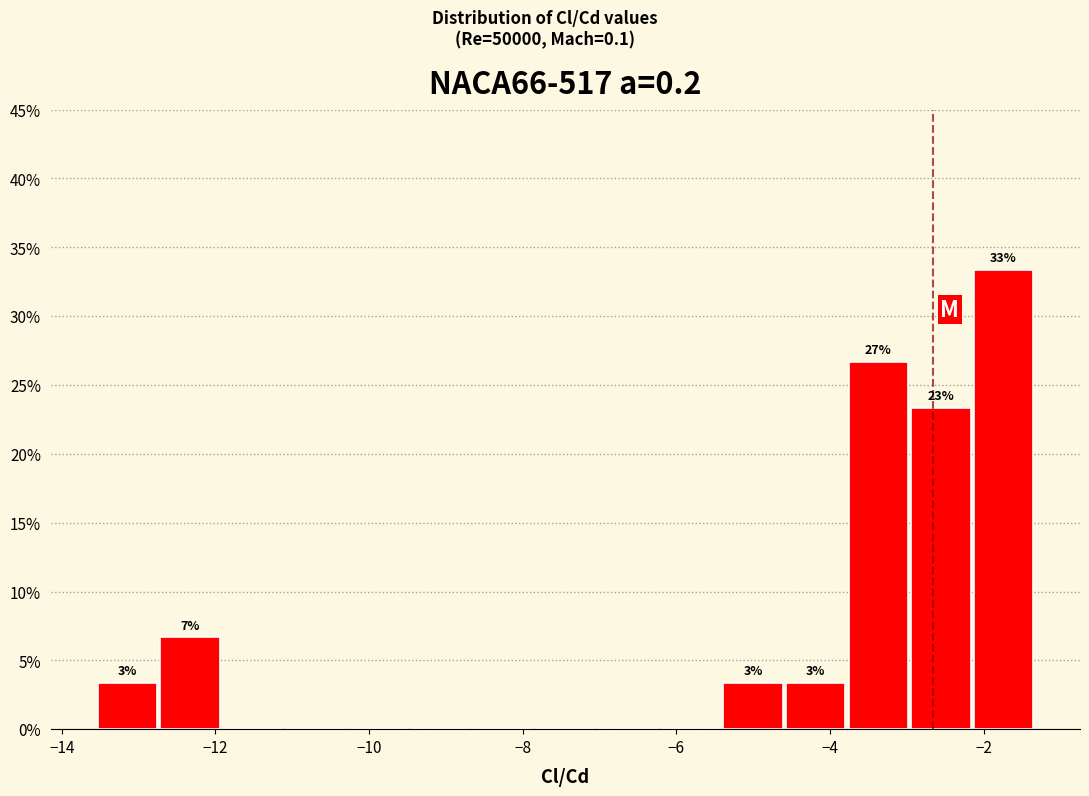

Which range on the x-axis has the tallest bar?

-2.2 to -1.4